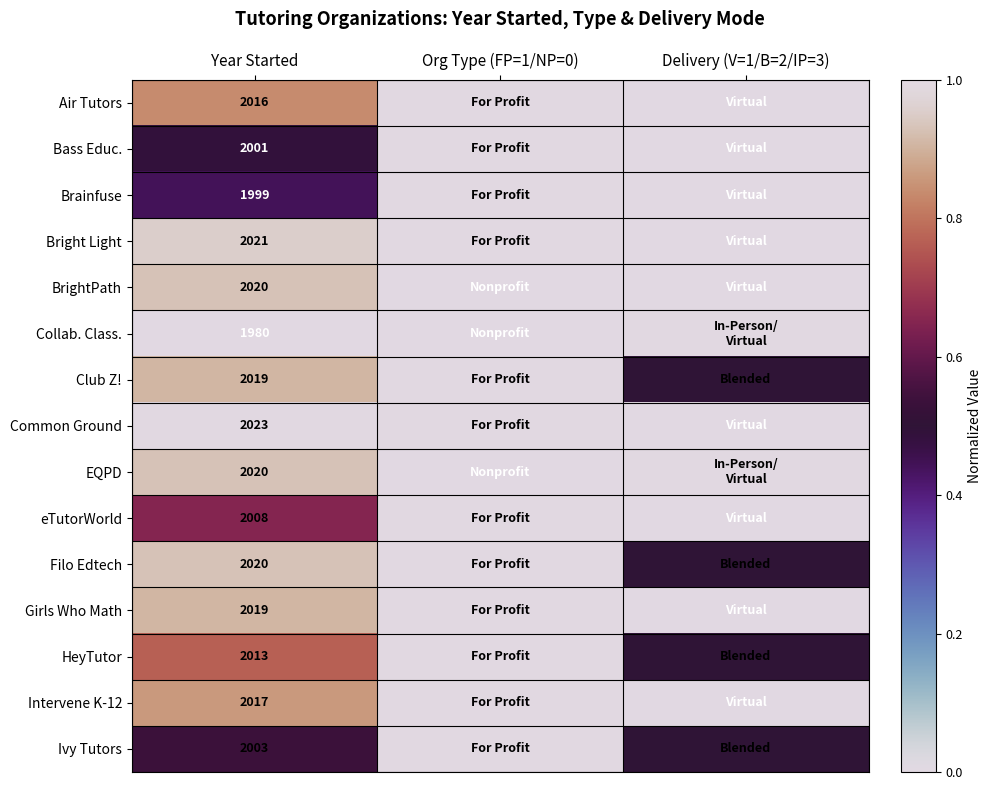

True or false: EQPD has a value of 2640.9 at Year Started.

False